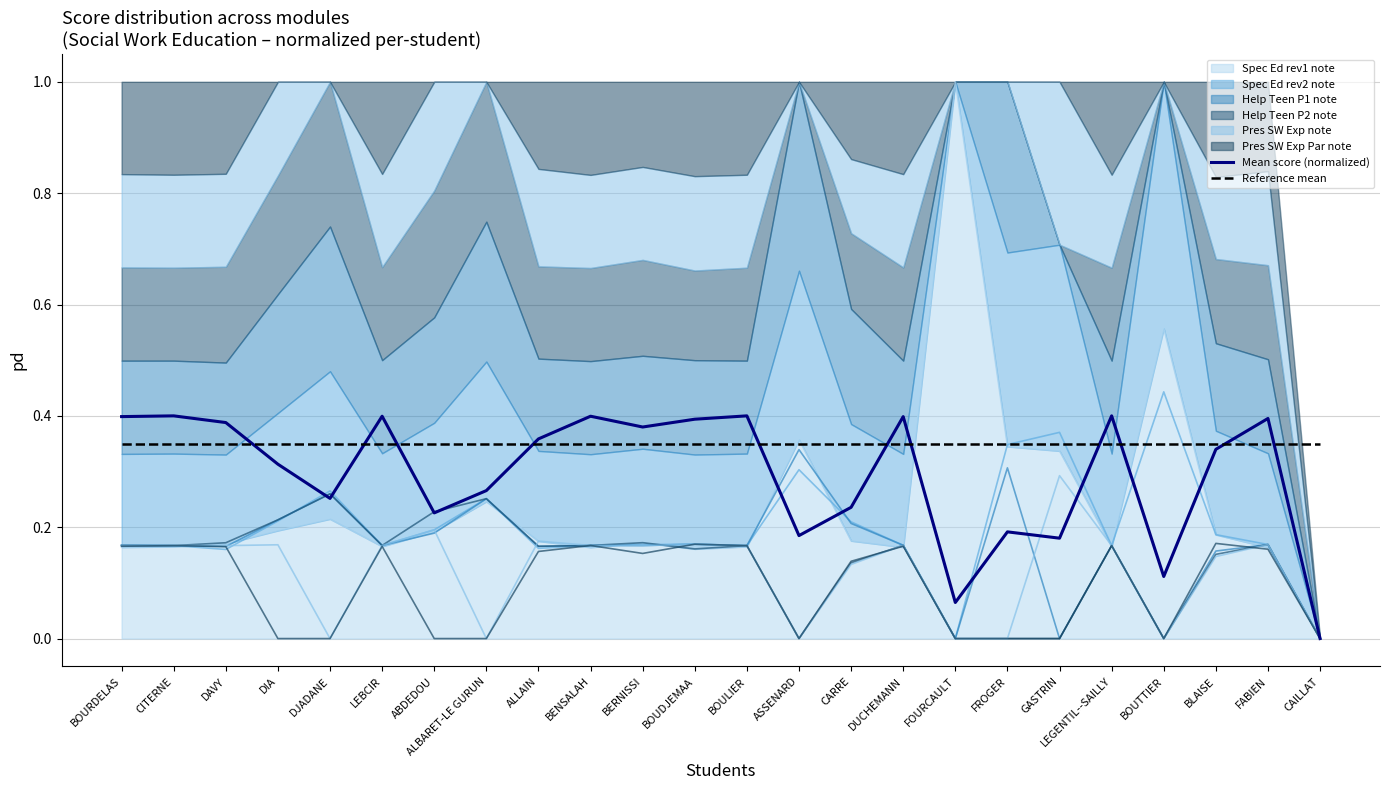

The Mean score (normalized) series shows 0.7 at BOURDELAS. True or false?

False